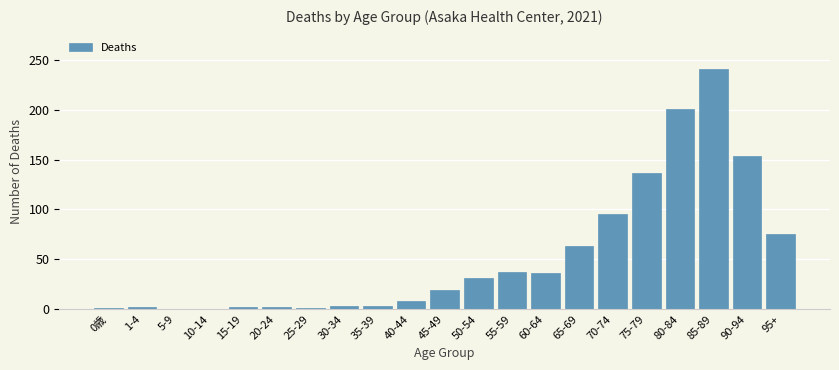

What is the change in value from 40-44 to 85-89?

+233